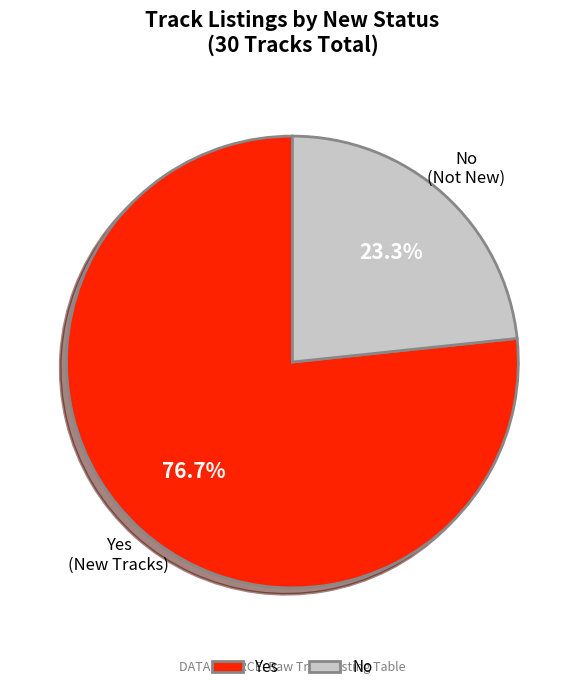

Rank the categories by value from lowest to highest.

No, Yes